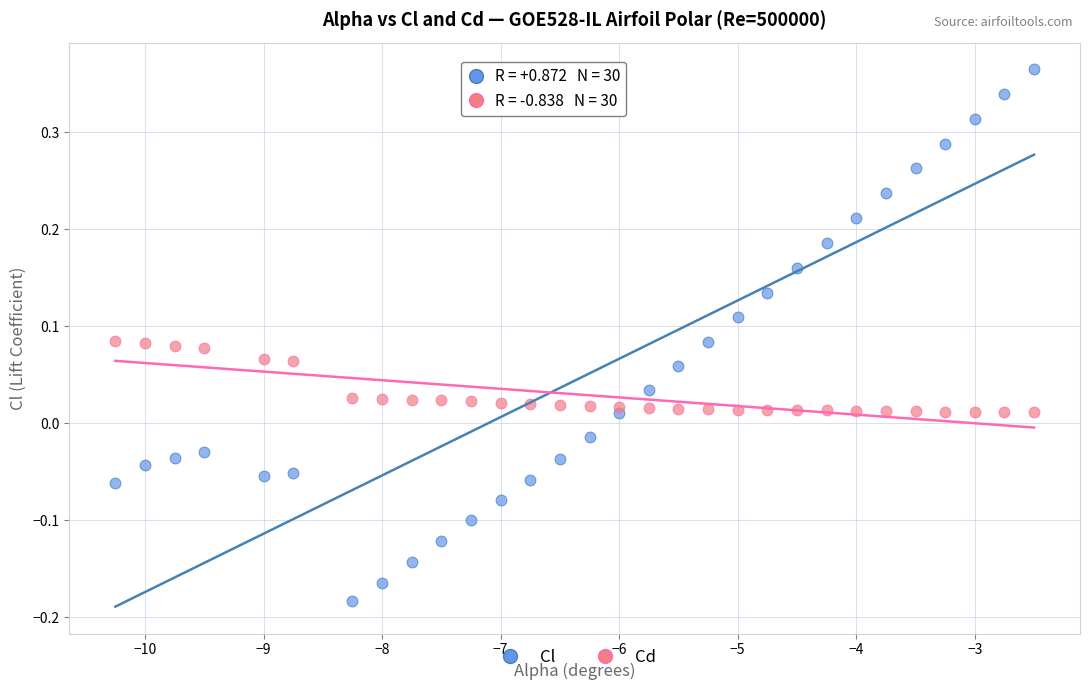

Across all data points, what is the range of Y values (max minus min)?

0.5